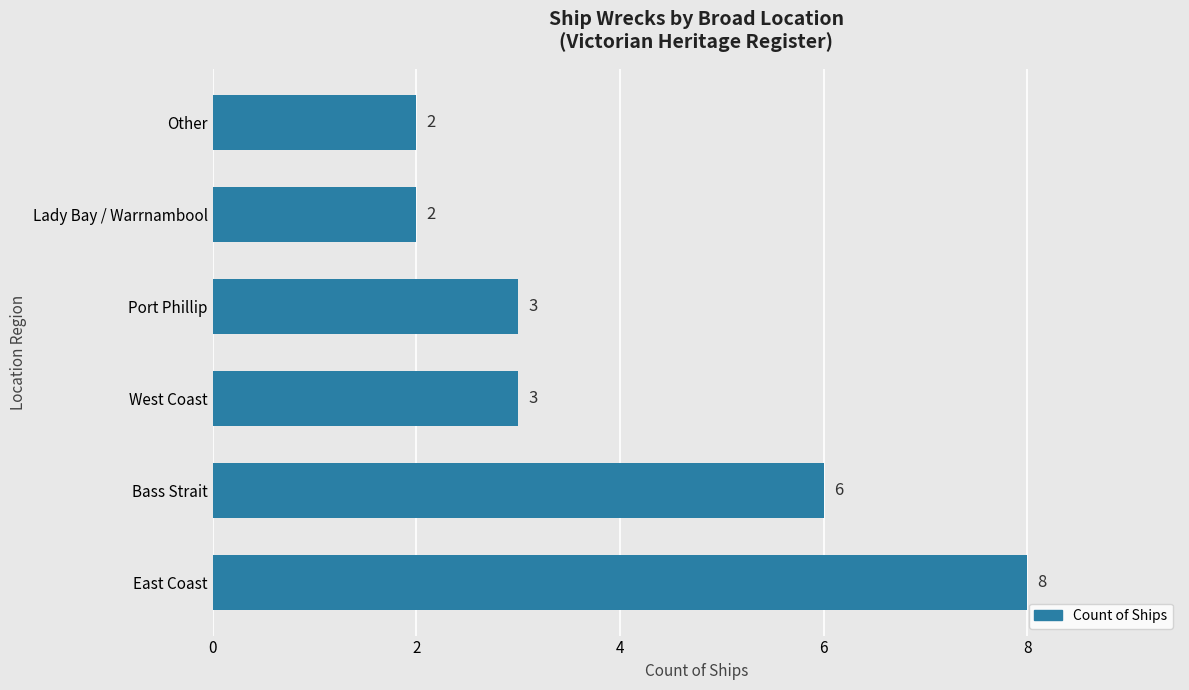

How many series are shown in this chart?

1